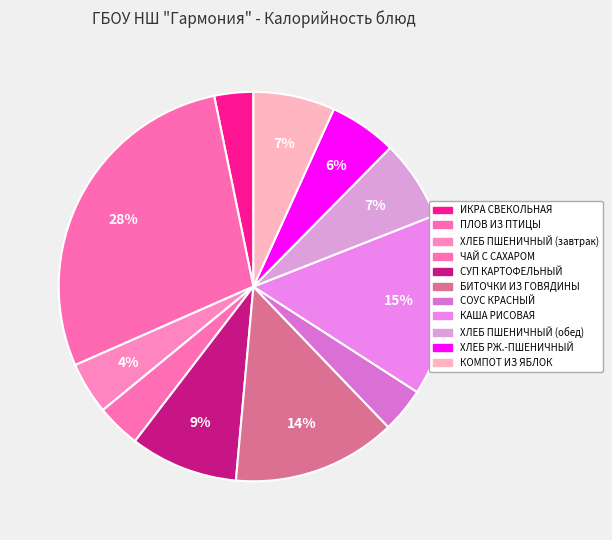

How many slices are in this pie chart?

11